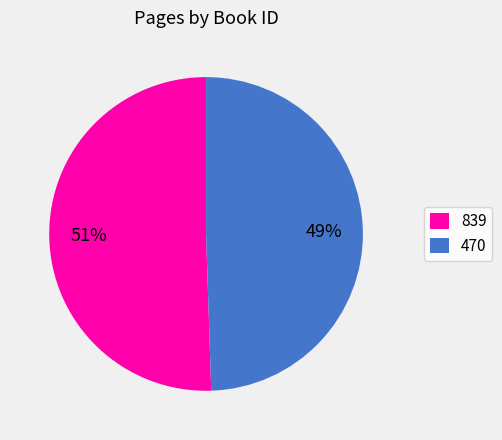

Is there any slice that represents more than half of the pie?

Yes